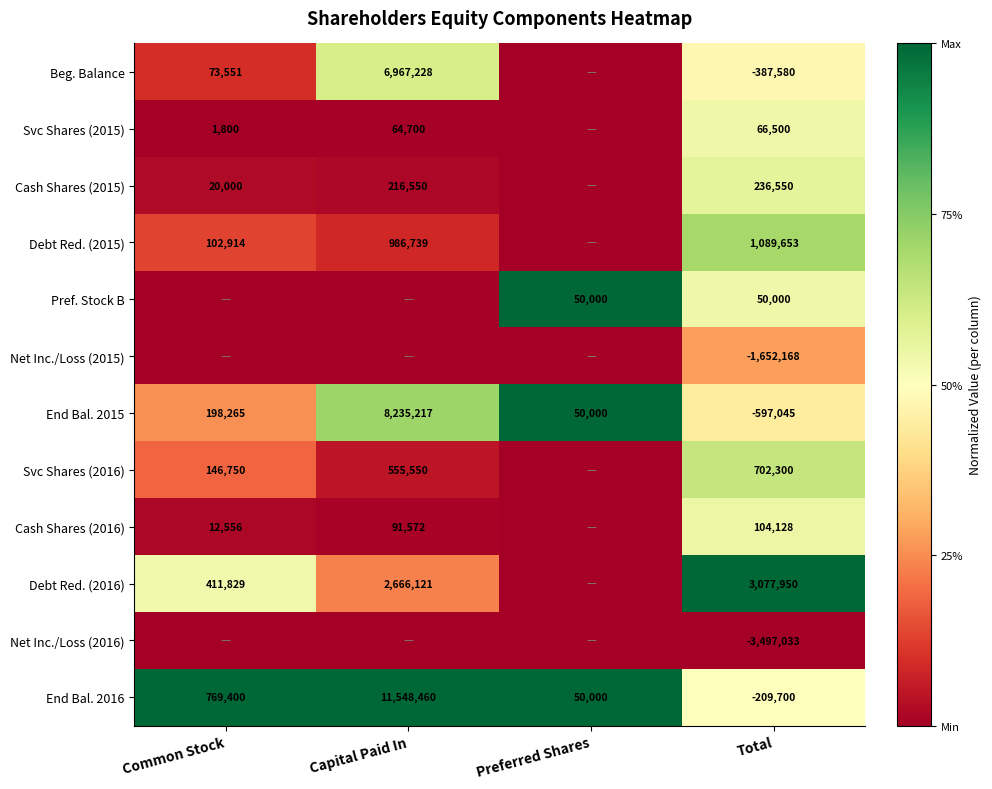

Rank the categories by End Bal. 2016 value from lowest to highest.

Total, Preferred Shares, Common Stock, Capital Paid In